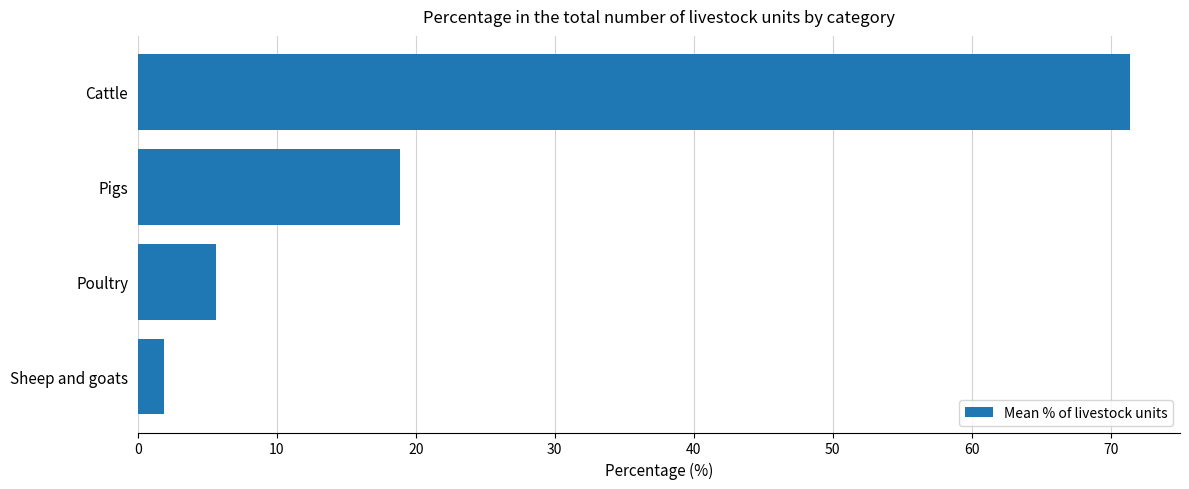

Reading top to bottom, transcribe all the data shown in this chart.

Cattle=71.4	Pigs=18.9	Poultry=5.6	Sheep and goats=1.9